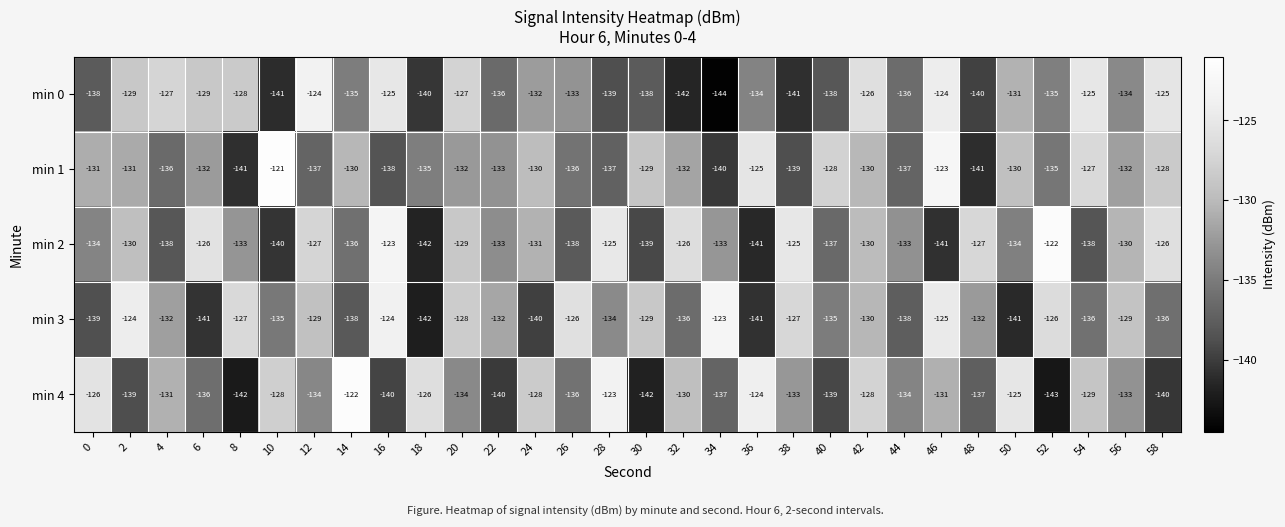

Which series has the largest total across all categories?

min 2